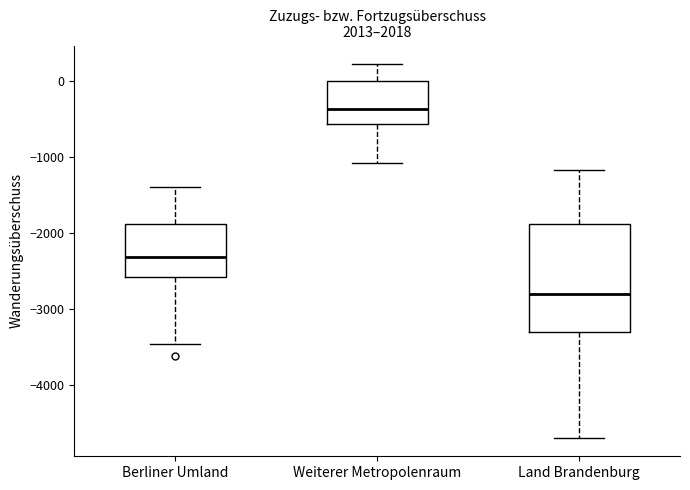

Which box has the lowest median line?

Land Brandenburg